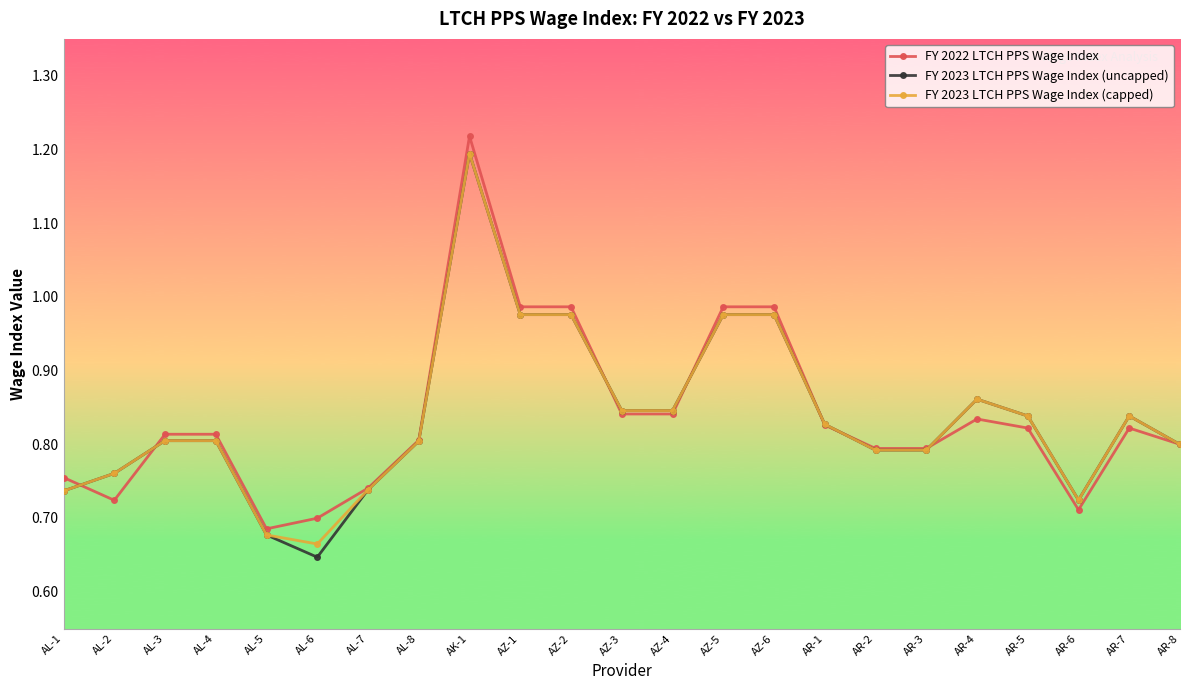

What is the total value across all series at AZ-5?

2.9